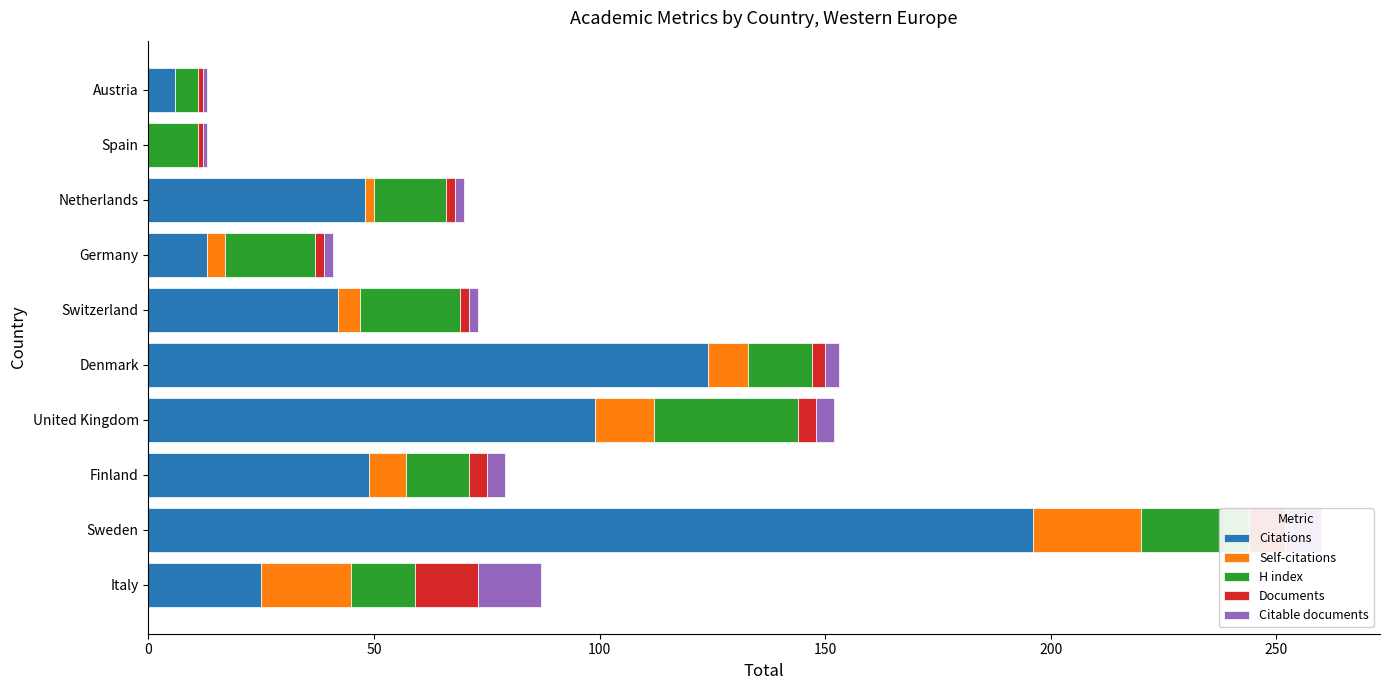

True or false: Citations has a value of 86 at Finland.

False